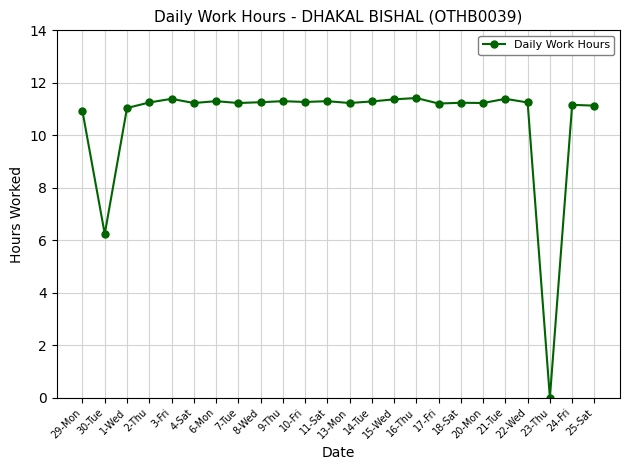

True or false: there are more than 0 points higher than both neighbors.

True